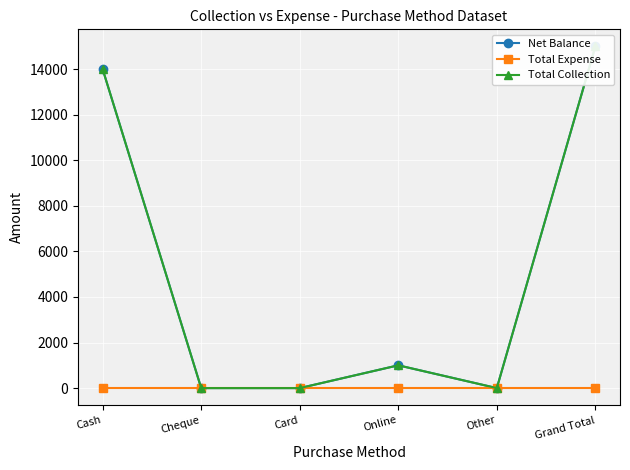

What value does the Total Collection series have at Online, to the nearest 50?

1000